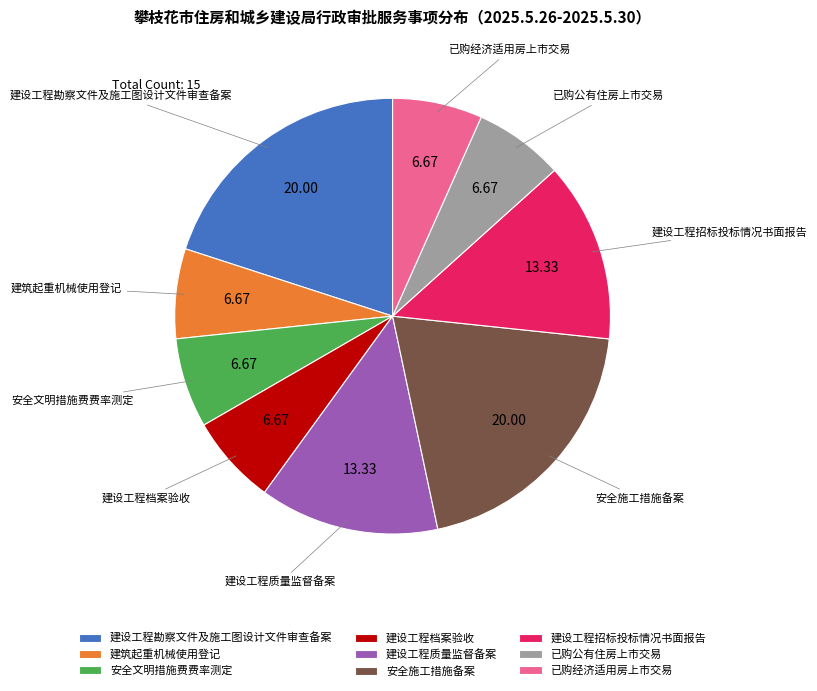

Between 已购经济适用房上市交易 and 建设工程勘察文件及施工图设计文件审查备案, which is larger?

建设工程勘察文件及施工图设计文件审查备案